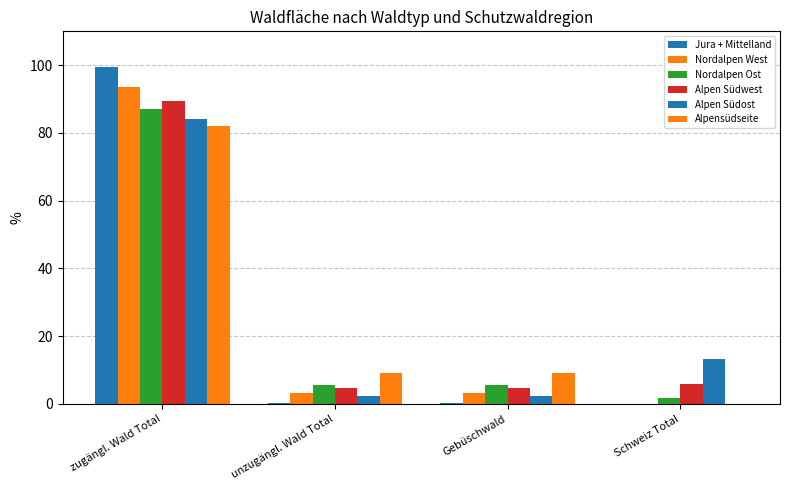

How many categories are shown in the chart?

4